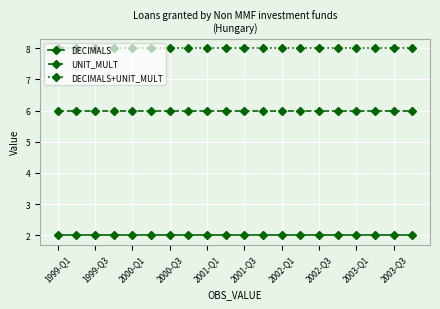

Does the chart display data point markers on the line(s)?

Yes